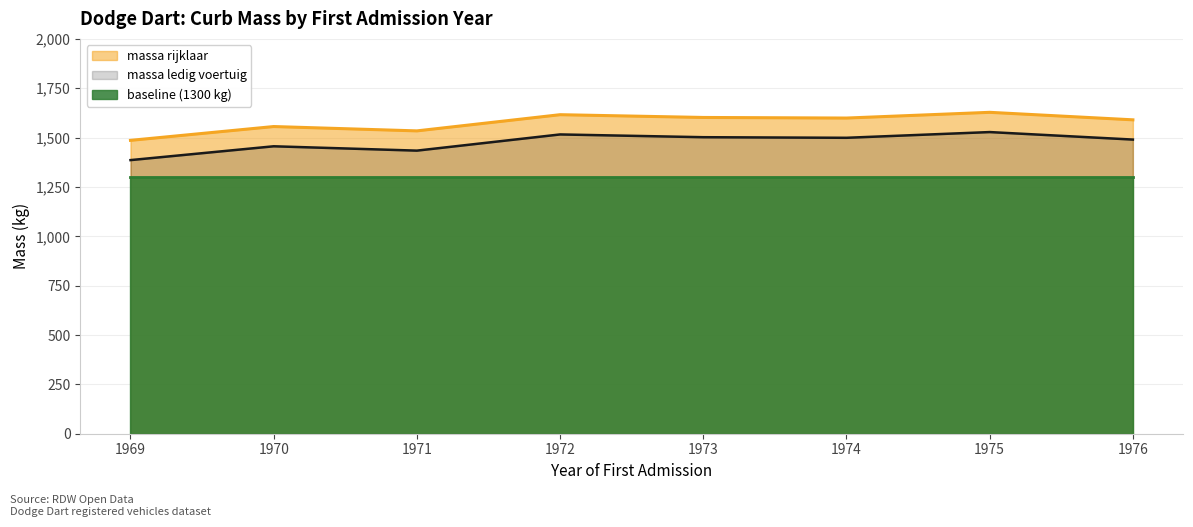

True or false: massa_ledig_voertuig has more than 2 interior local peaks.

True